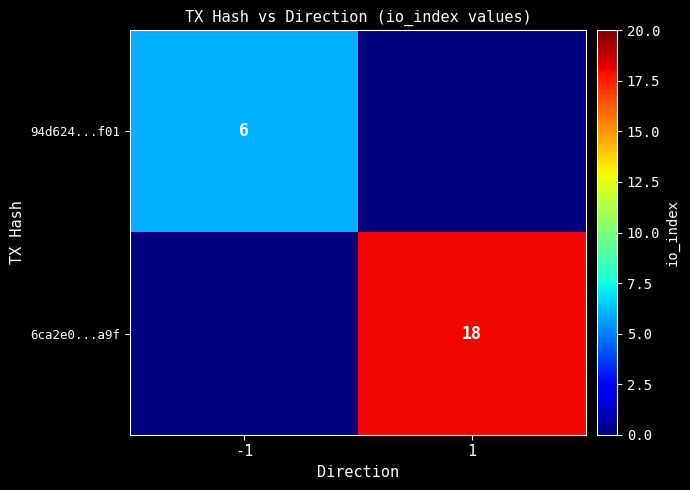

How many series are shown in this chart?

2